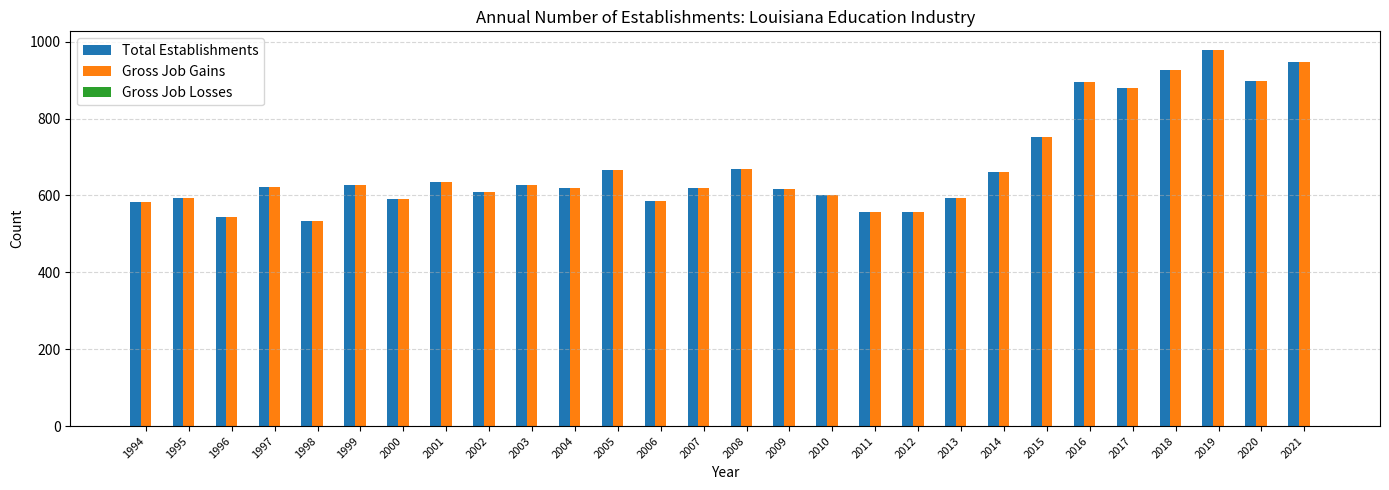

Count the number of data series in this chart.

2